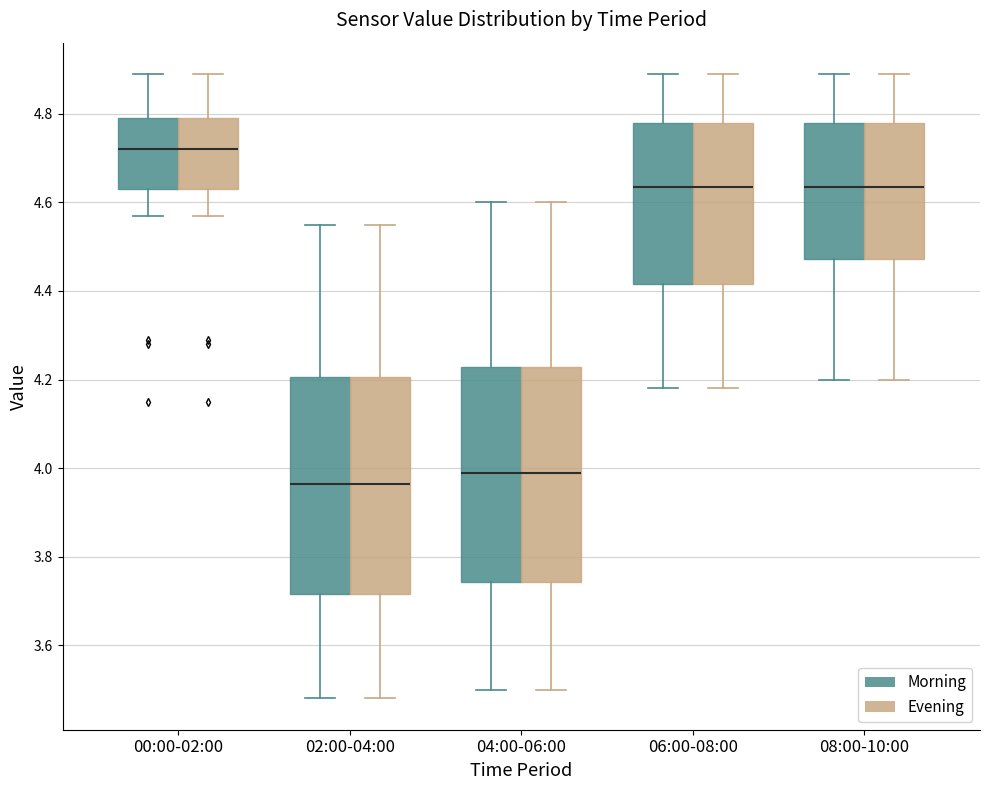

Reading left to right, transcribe this box plot: for each box, give where its median line is, the range the box spans, and where its two whiskers end, as read against the y-axis. The values are not printed on the chart, so give them approximately, as read against the axis.

00:00-02:00 (Morning): median 4.72, box 4.64 to 4.80, whiskers 4.58 to 4.90
00:00-02:00 (Evening): median 4.72, box 4.64 to 4.80, whiskers 4.58 to 4.90
02:00-04:00 (Morning): median 3.96, box 3.72 to 4.20, whiskers 3.48 to 4.56
02:00-04:00 (Evening): median 3.96, box 3.72 to 4.20, whiskers 3.48 to 4.56
04:00-06:00 (Morning): median 4.00, box 3.74 to 4.22, whiskers 3.50 to 4.60
04:00-06:00 (Evening): median 4.00, box 3.74 to 4.22, whiskers 3.50 to 4.60
06:00-08:00 (Morning): median 4.64, box 4.42 to 4.78, whiskers 4.18 to 4.90
06:00-08:00 (Evening): median 4.64, box 4.42 to 4.78, whiskers 4.18 to 4.90
08:00-10:00 (Morning): median 4.64, box 4.48 to 4.78, whiskers 4.20 to 4.90
08:00-10:00 (Evening): median 4.64, box 4.48 to 4.78, whiskers 4.20 to 4.90